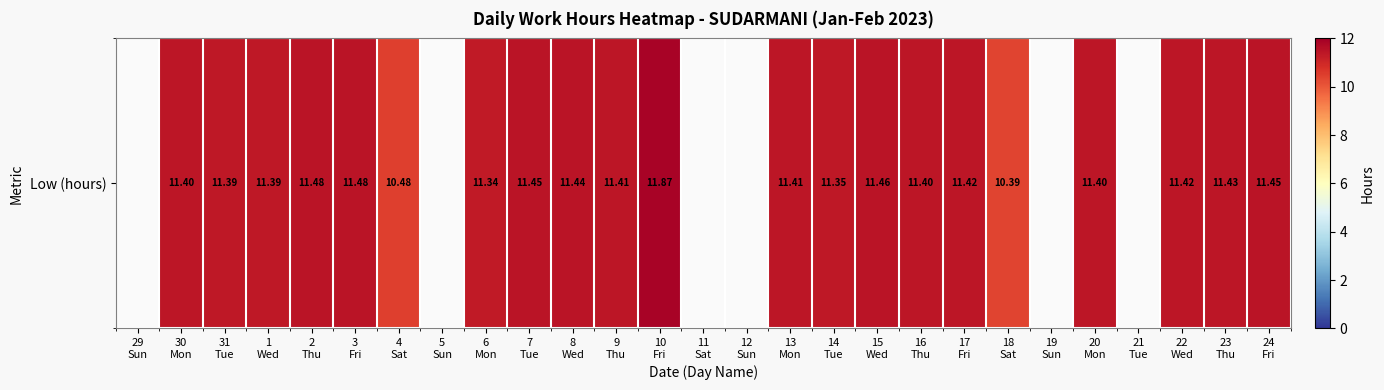

List the labels in order of value, smallest first.

29
Sun, 5
Sun, 11
Sat, 12
Sun, 19
Sun, 21
Tue, 18
Sat, 4
Sat, 6
Mon, 14
Tue, 31
Tue, 1
Wed, 30
Mon, 16
Thu, 20
Mon, 9
Thu, 13
Mon, 17
Fri, 22
Wed, 23
Thu, 8
Wed, 7
Tue, 24
Fri, 15
Wed, 2
Thu, 3
Fri, 10
Fri